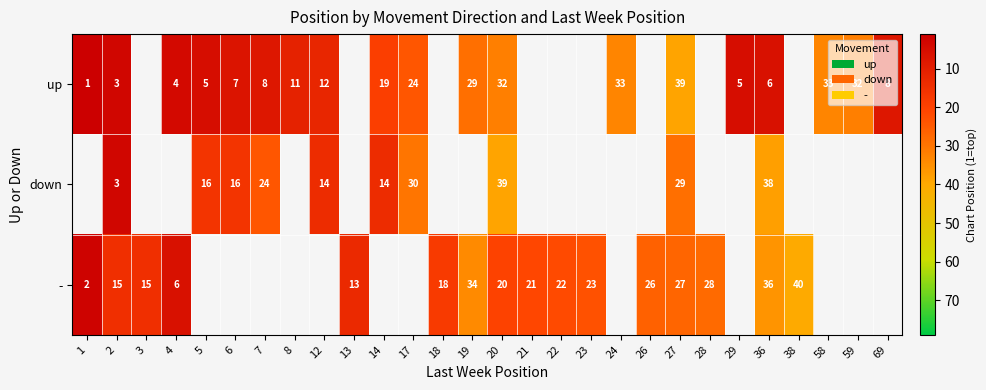

True or false: - has a value of 18 at 18.

True